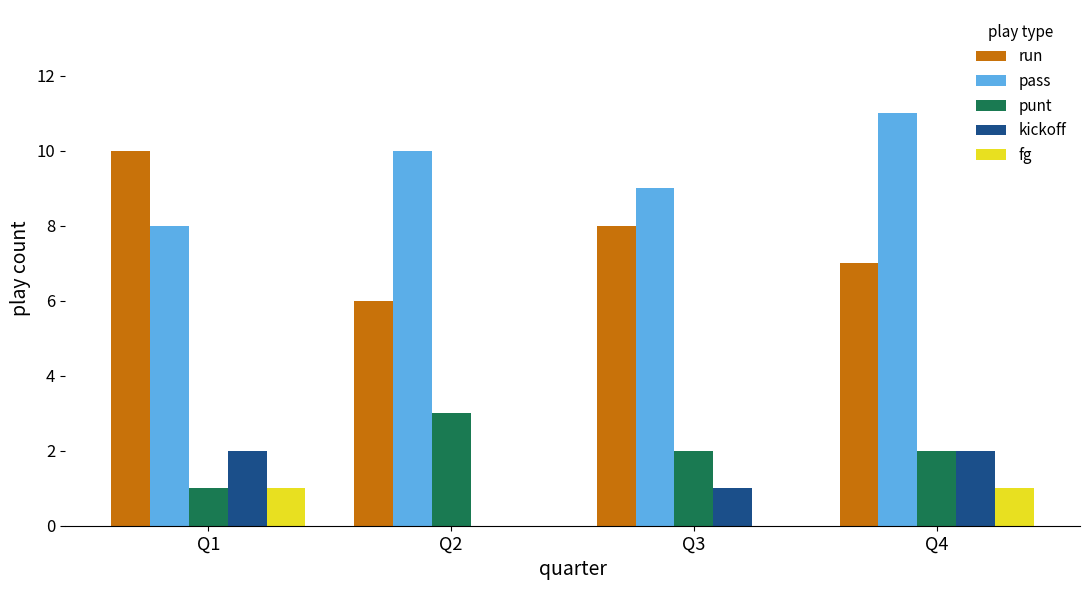

Which category has the highest value in the pass series?

Q4